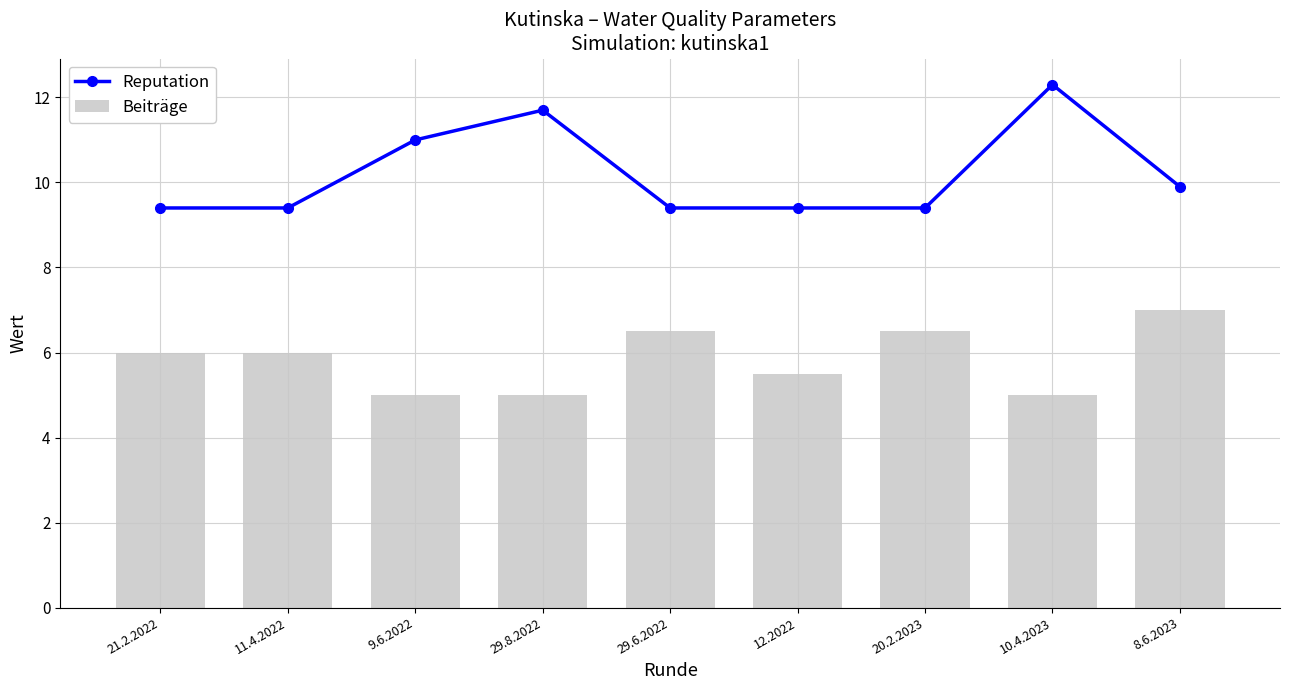

At which category does the chart reach its minimum across all series?

9.6.2022